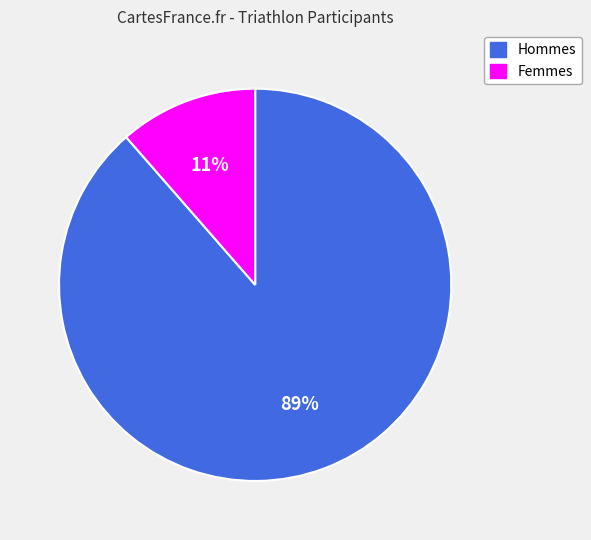

True or false: Hommes accounts for 78% of the total.

False